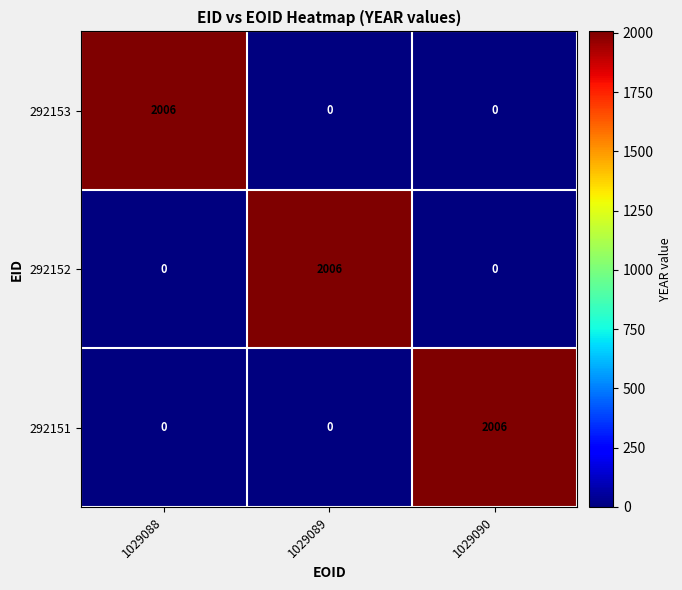

Is the value of 292152 at 1029089 greater than the value of 292153 at 1029090?

Yes